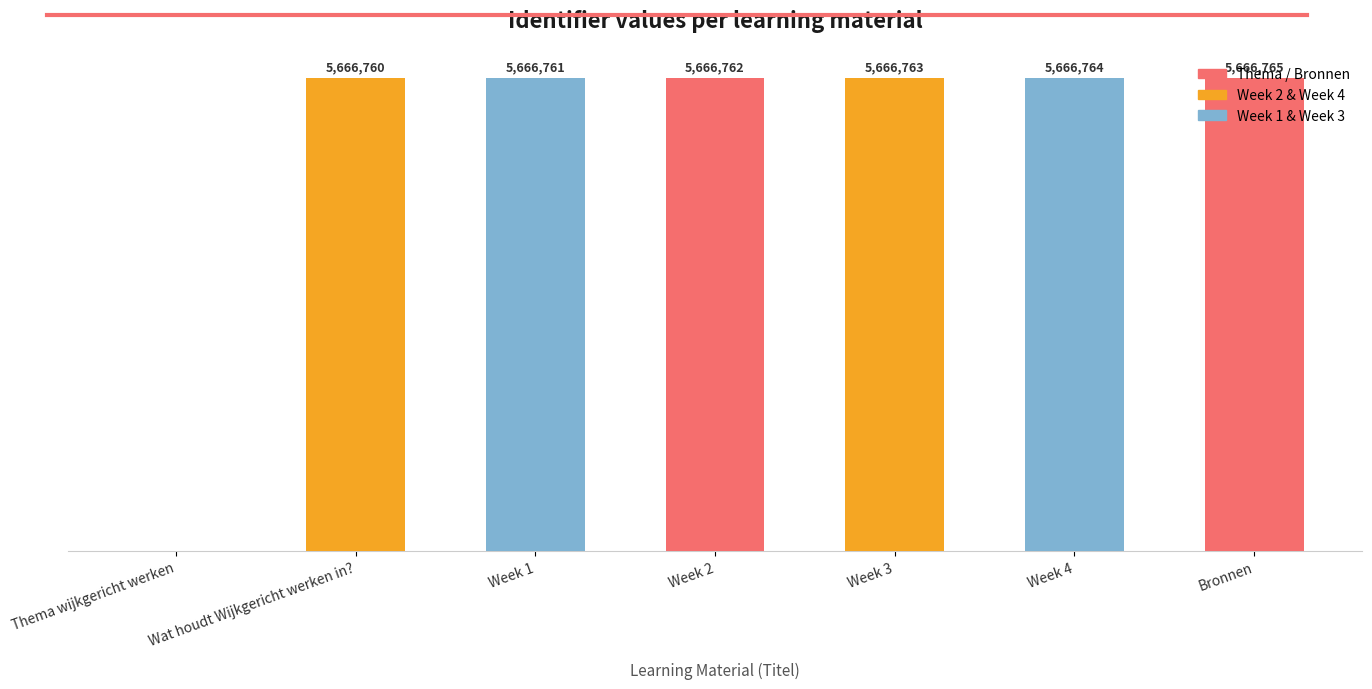

What position from the right is Bronnen?

1